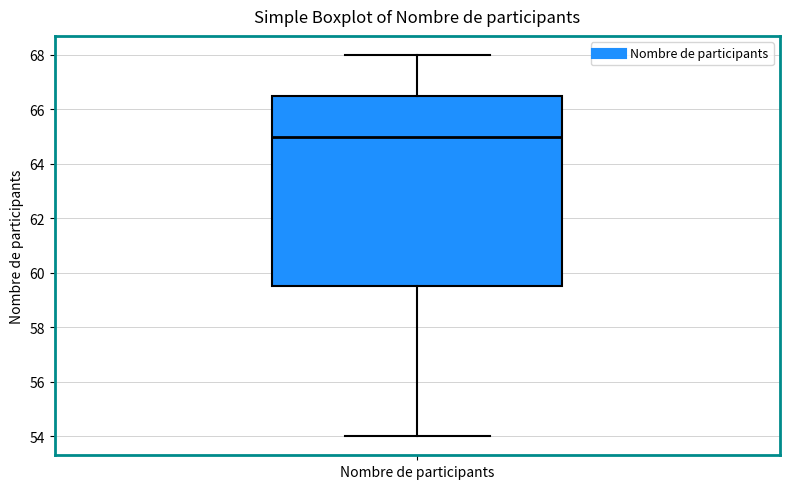

Transcribe this box plot: give where the median line is, the range the box spans, and where the two whiskers end, as read against the y-axis. The values are not printed on the chart, so give them approximately, as read against the axis.

median 65.0, box 59.6 to 66.6, whiskers 54.0 to 68.0